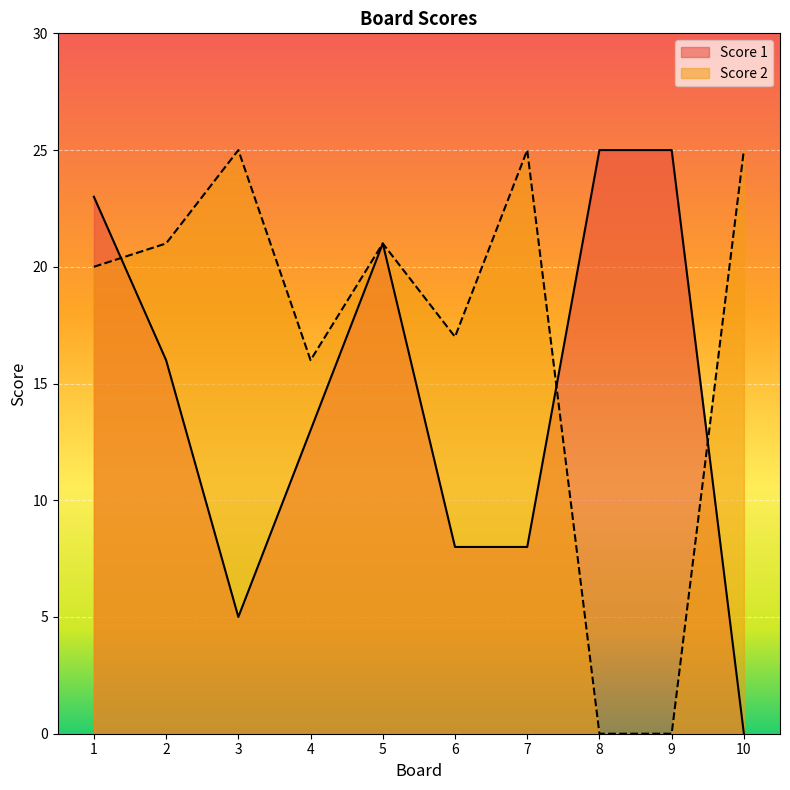

Where is the first local maximum for Score 1?

5